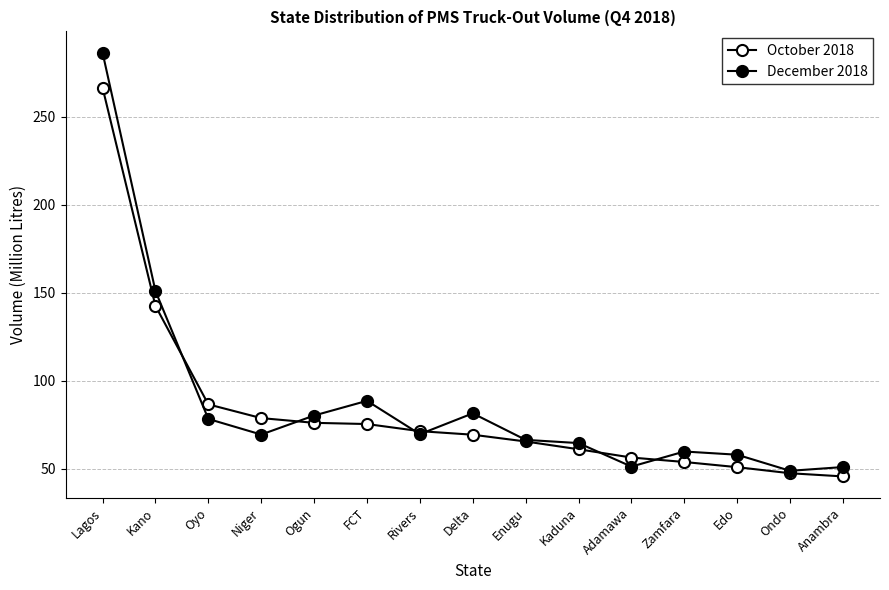

At which label does October 2018 reach its peak?

Lagos